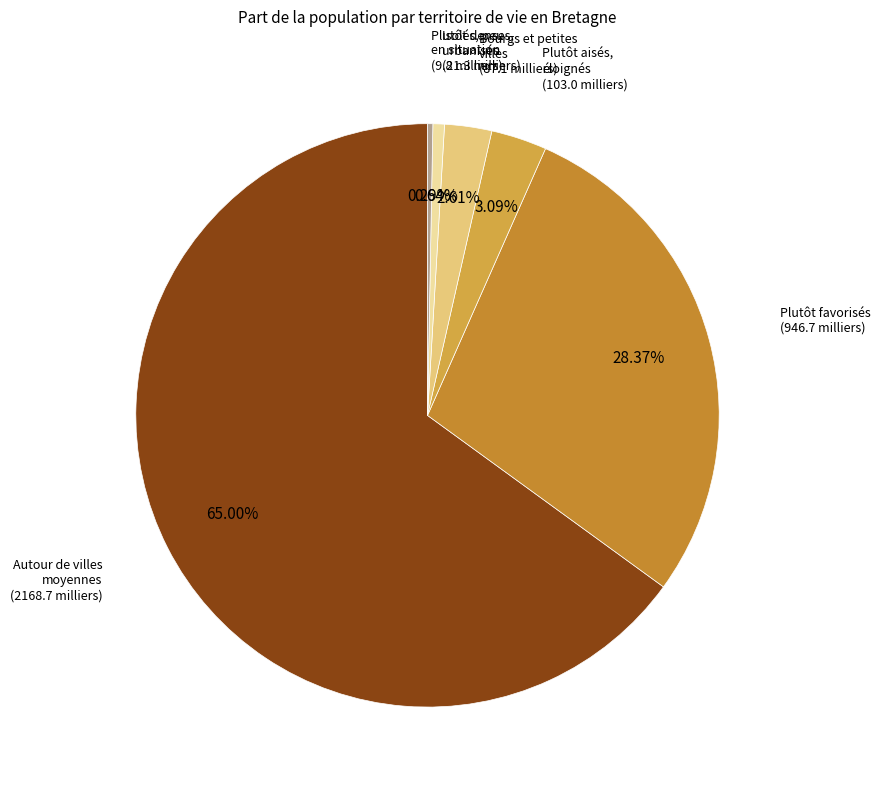

Count the number of slices in the pie.

6